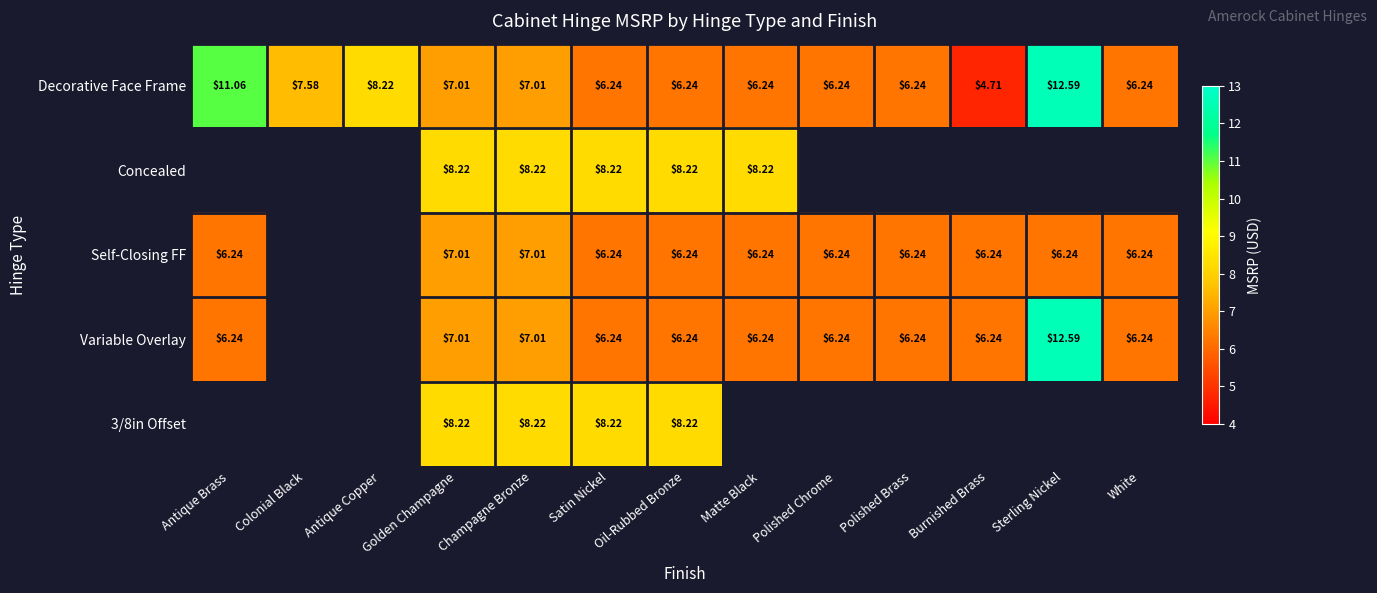

True or false: Self-Closing FF has a value of 1.4 at Satin Nickel.

False